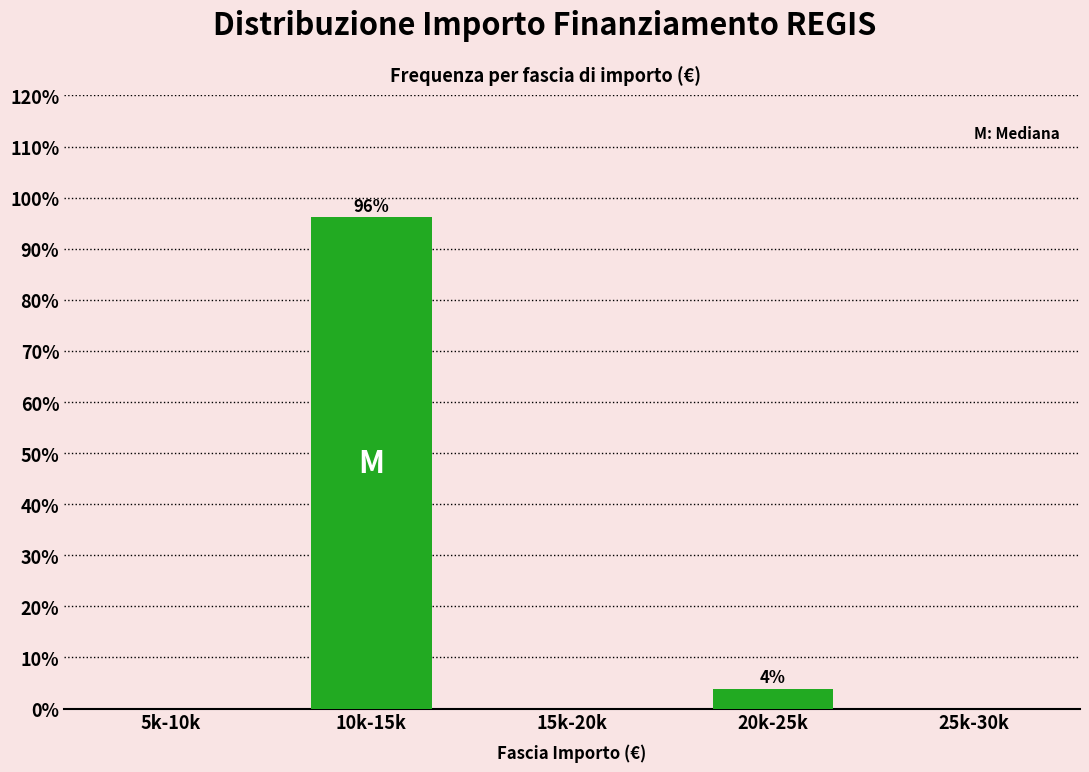

Reading left to right, what are all the values shown in this chart?

5k-10k=0.0	10k-15k=96.1	15k-20k=0.0	20k-25k=3.9	25k-30k=0.0